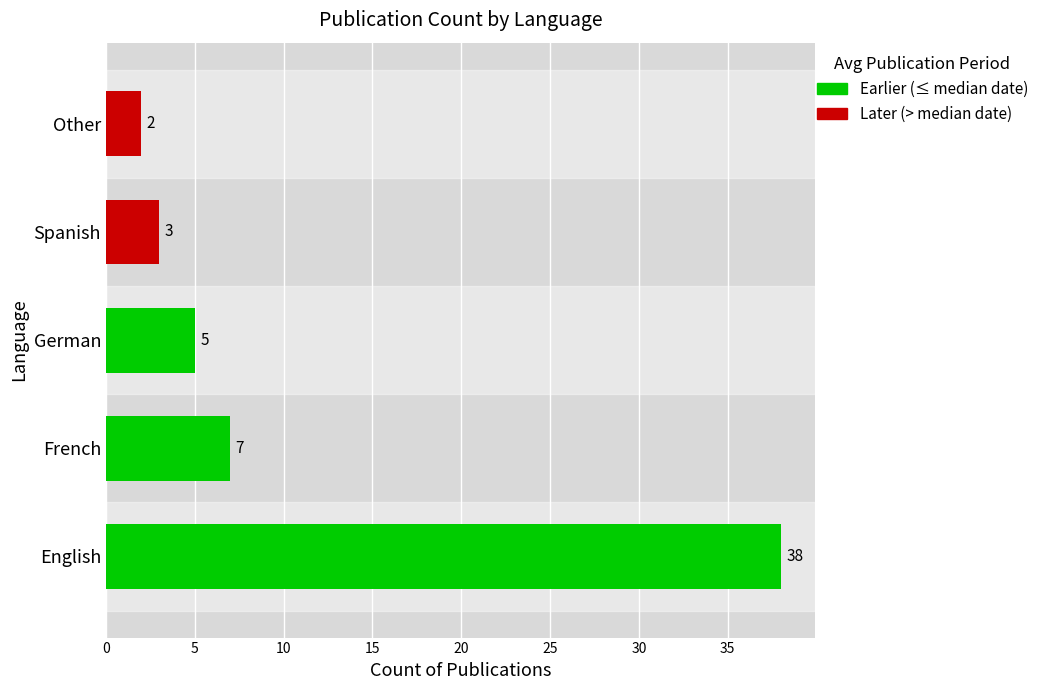

Where does the data first go above 5?

English